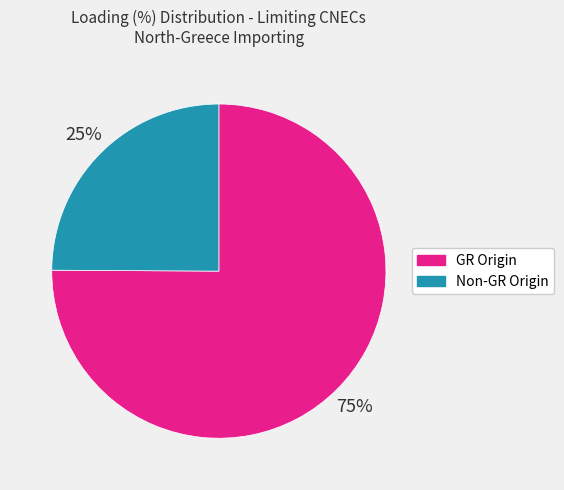

Does any single category account for the majority?

Yes